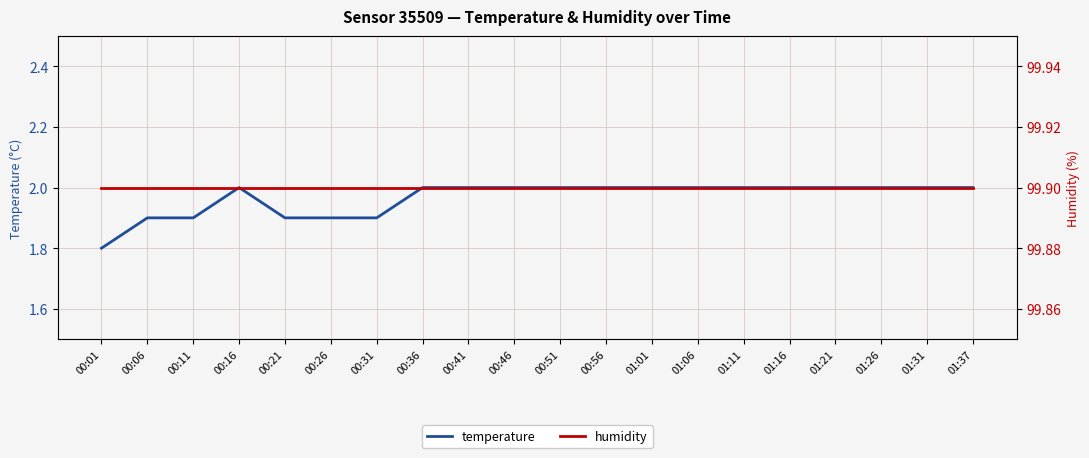

What is the label of the 20th point from the right?

00:01